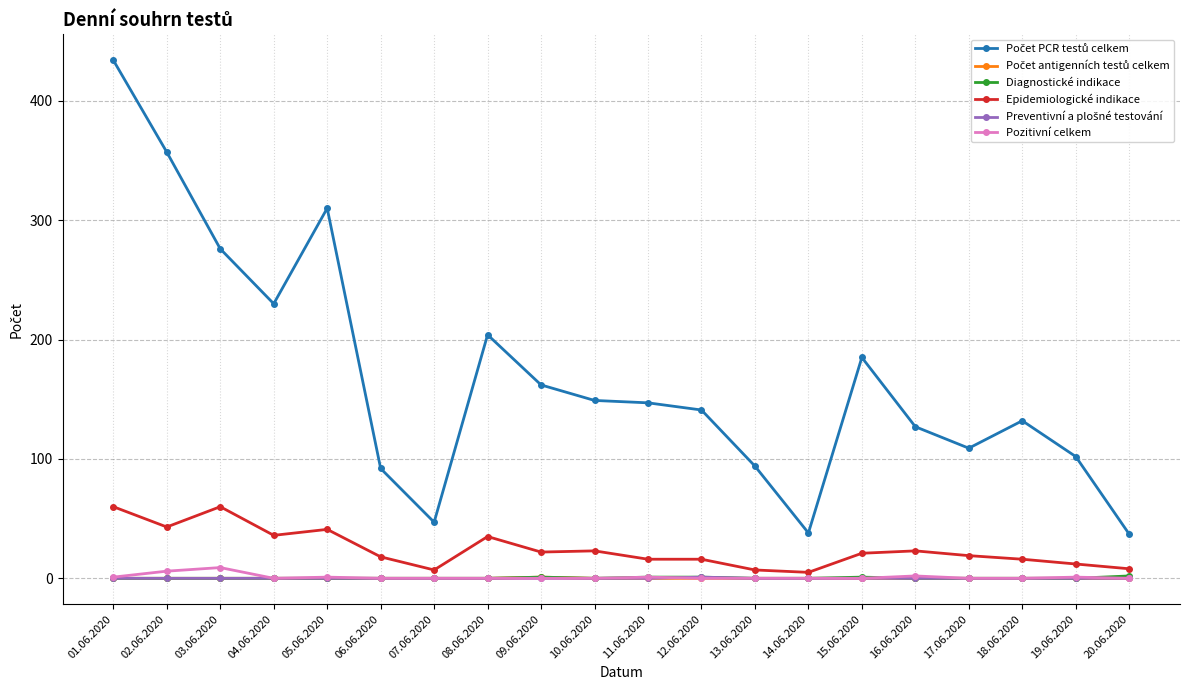

What is the average value of the Epidemiologické indikace series?

24